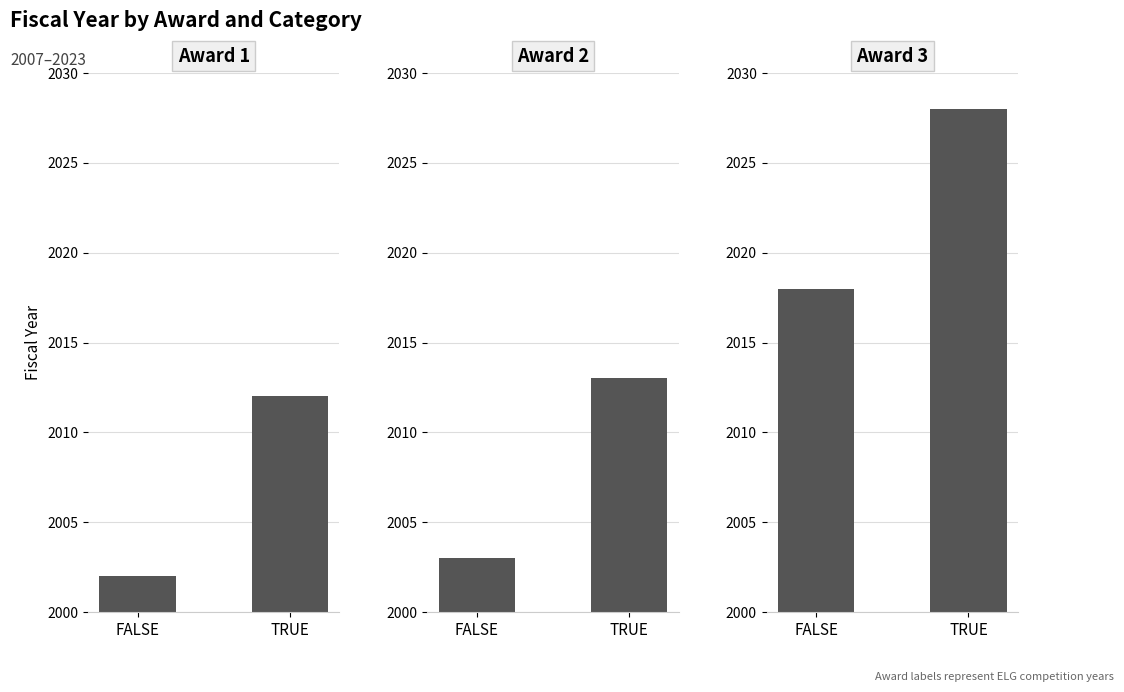

How many values in the Award 2 series are below 2013?

1